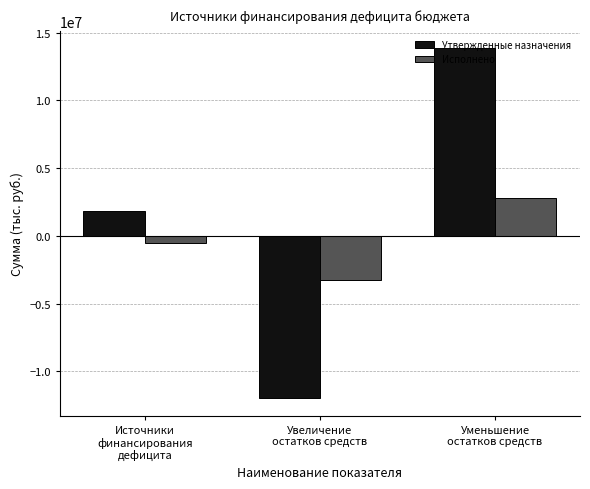

What is the sum of the Исполнено values at Уменьшение
остатков средств and Источники
финансирования
дефицита?

2250017.4